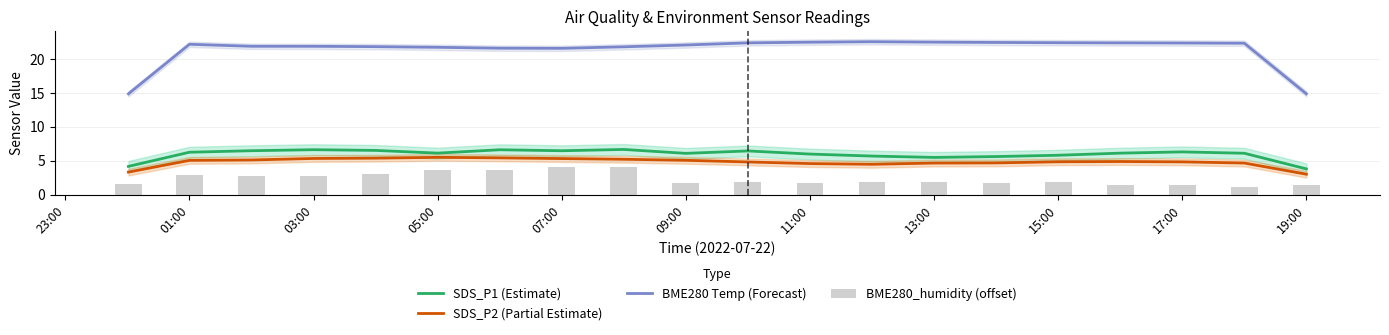

The value of SDS_P2 (Partial Estimate) at 11:00 is 6.3. True or false?

False